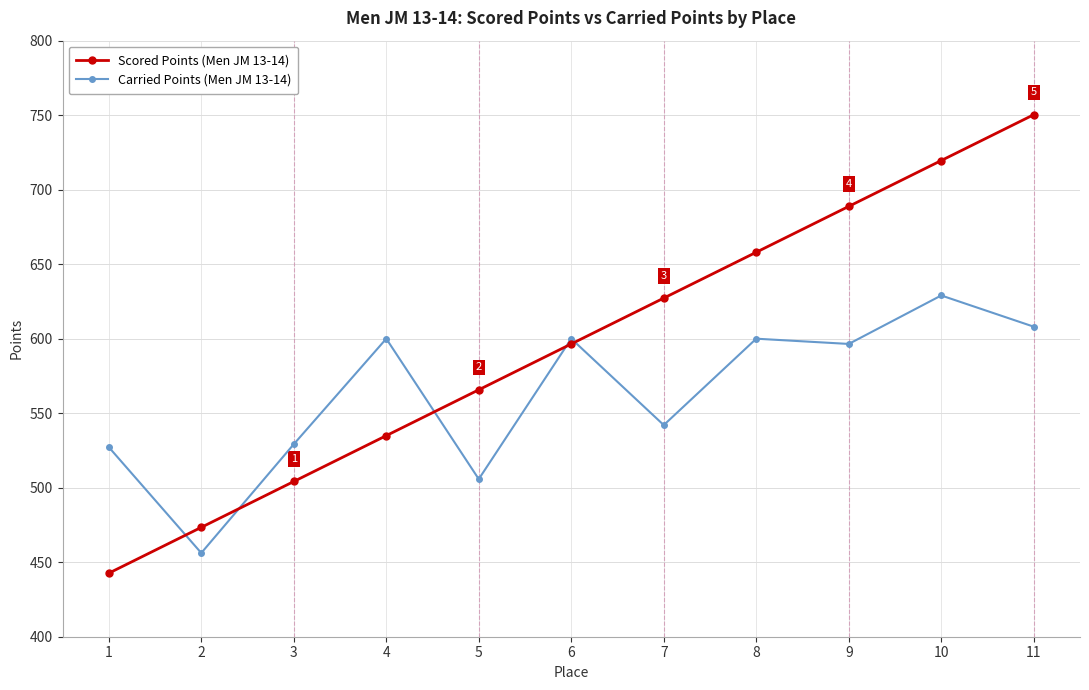

The Scored Points (Men JM 13-14) series shows 1094.1 at 11. True or false?

False